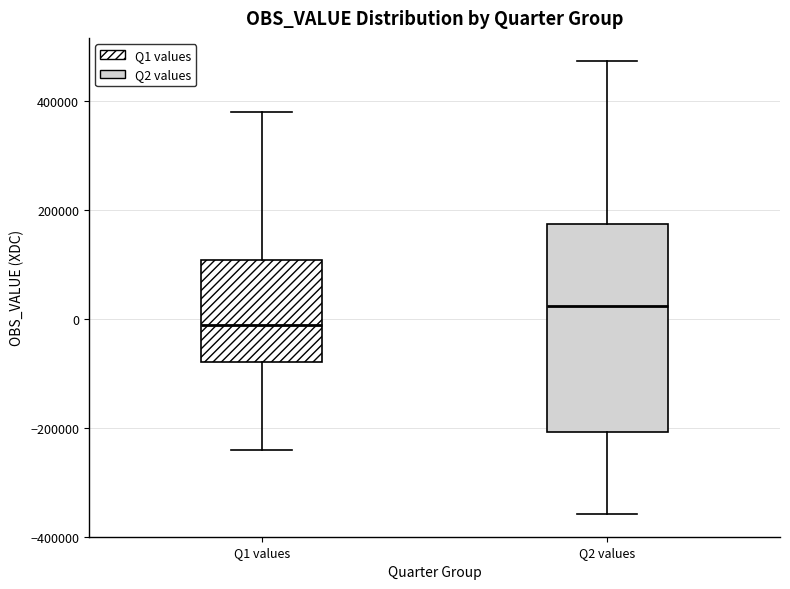

Where does the lower whisker of the box for Q1 values end on the y-axis? The values are not printed on the chart, so give them approximately, as read against the axis.

-240000